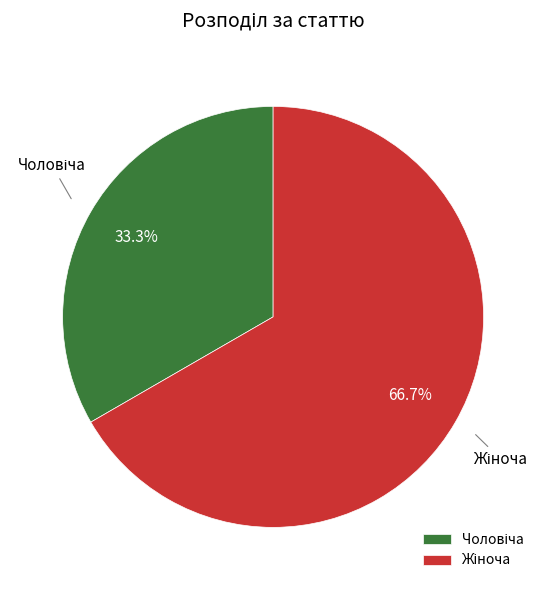

Is there a majority slice in this chart?

Yes